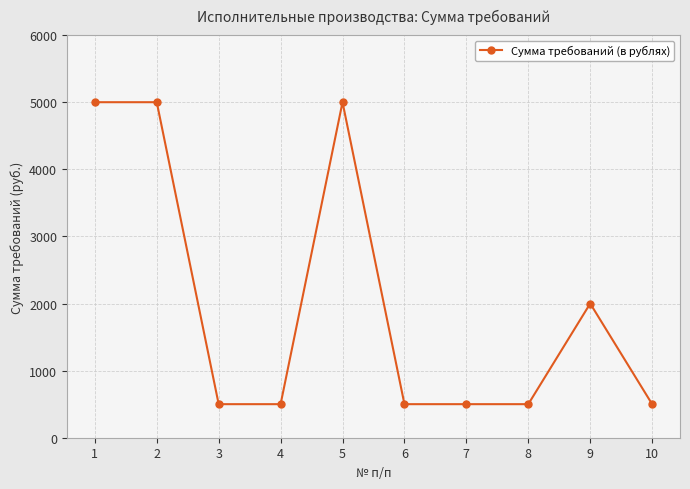

How many lines are shown in the chart?

1